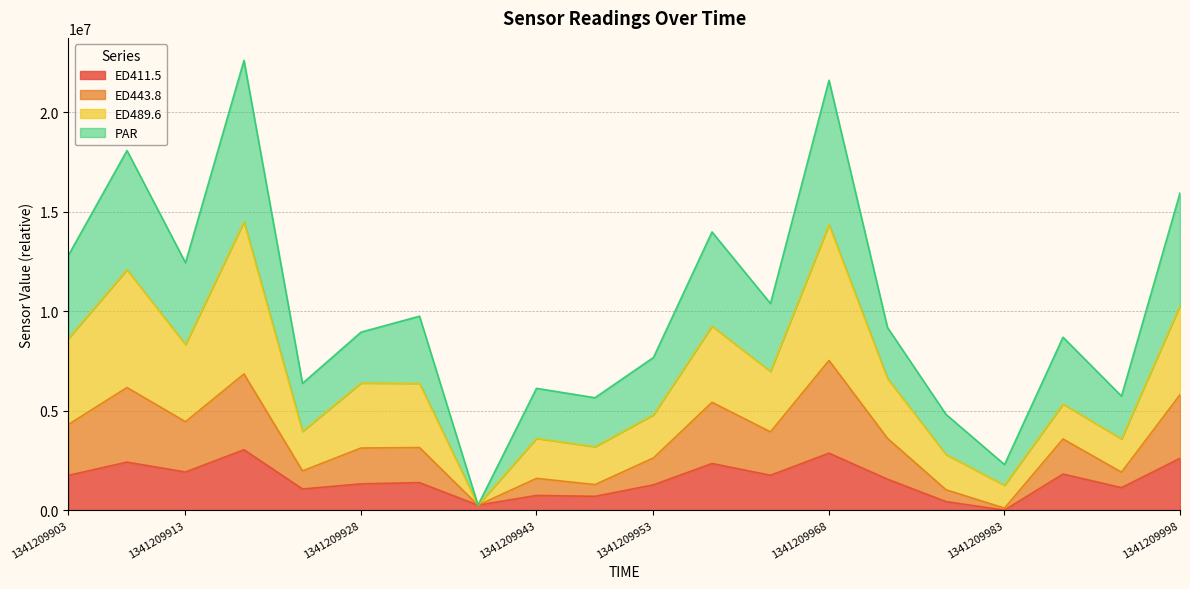

Is the value of ED443.8 at 1341209958 greater than the value of ED411.5 at 1341209958?

Yes